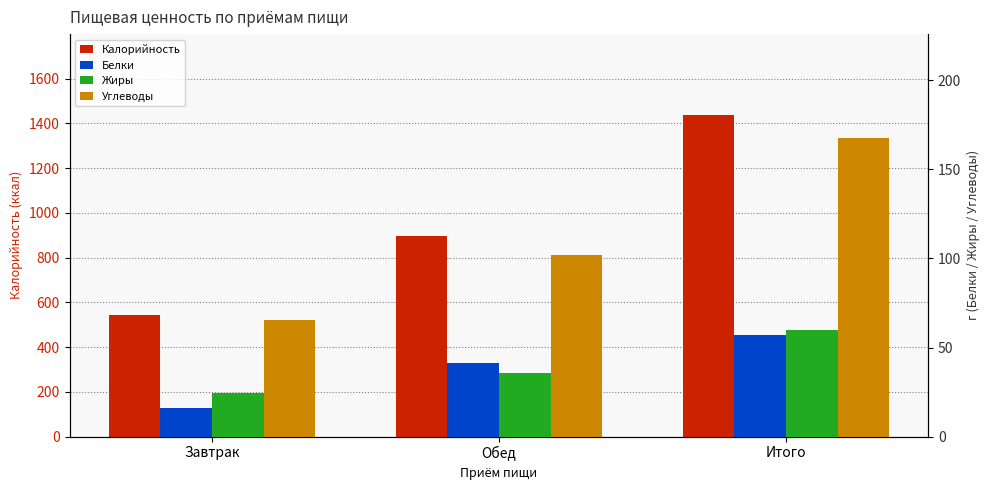

Reading left to right, transcribe all the data shown in this chart.

Калорийность: Завтрак=544.7	Обед=894.4	Итого=1439.1
Белки: Завтрак=15.9	Обед=41.3	Итого=57.2
Жиры: Завтрак=24.4	Обед=35.6	Итого=60.1
Углеводы: Завтрак=65.3	Обед=102.1	Итого=167.4